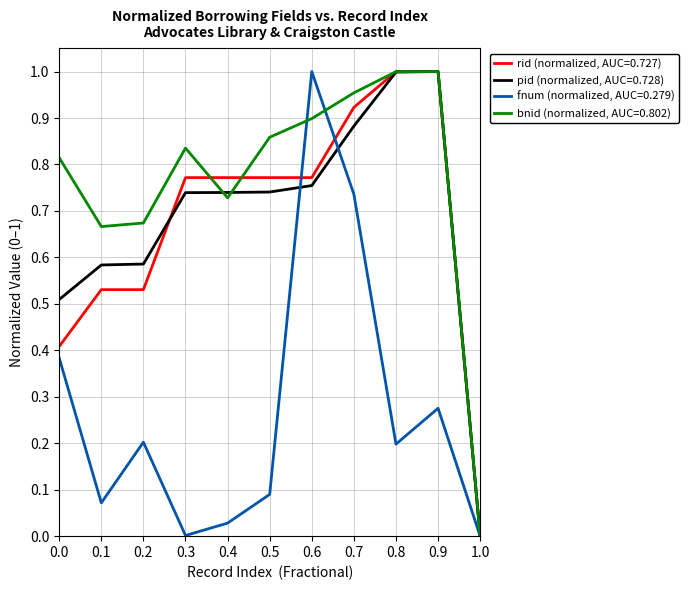

Rank the series at 0.5 from highest to lowest value.

bnid (normalized, AUC=0.802), rid (normalized, AUC=0.727), pid (normalized, AUC=0.728), fnum (normalized, AUC=0.279)